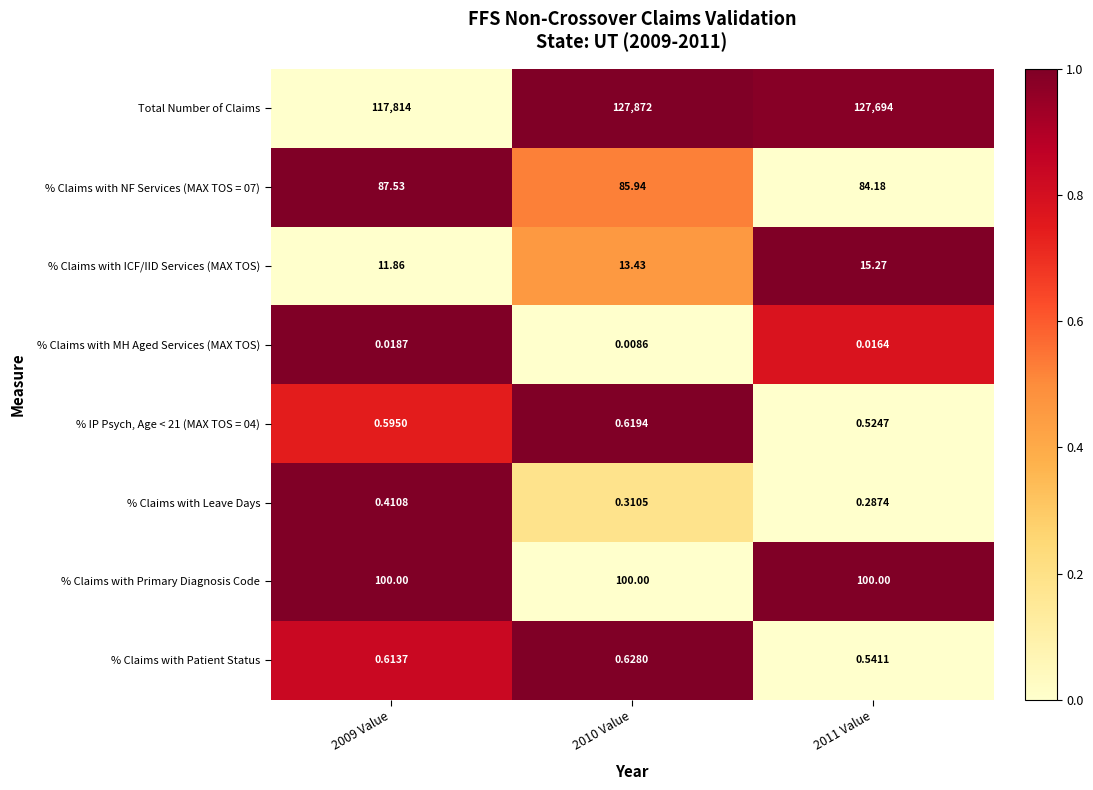

Between 2010 Value and 2011 Value, which series saw the biggest shift?

Total Number of Claims